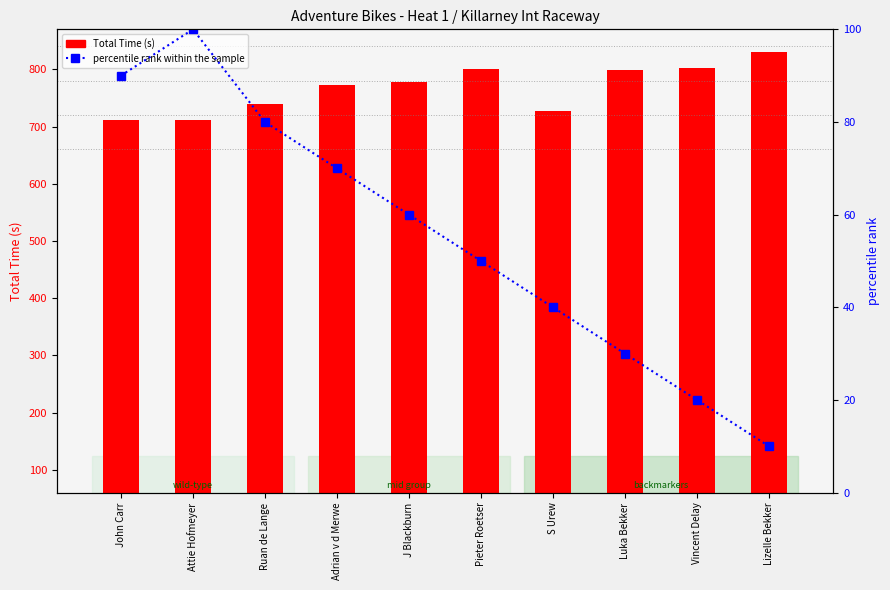

At which label does Total Time (s) reach its minimum?

John Carr